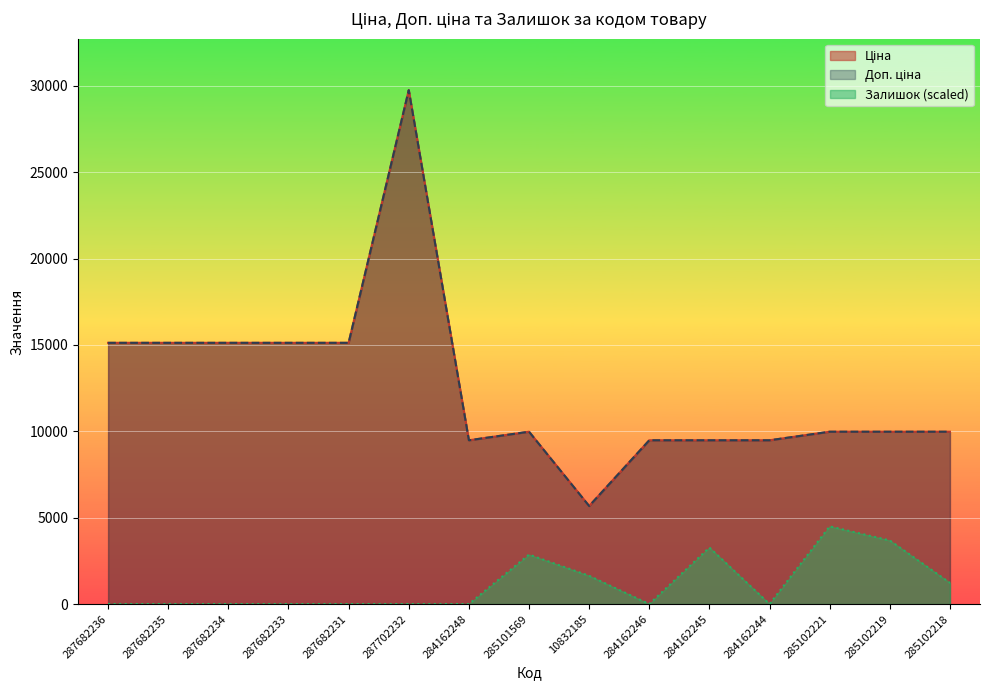

The Ціна series shows 4693.6 at 285102218. True or false?

False